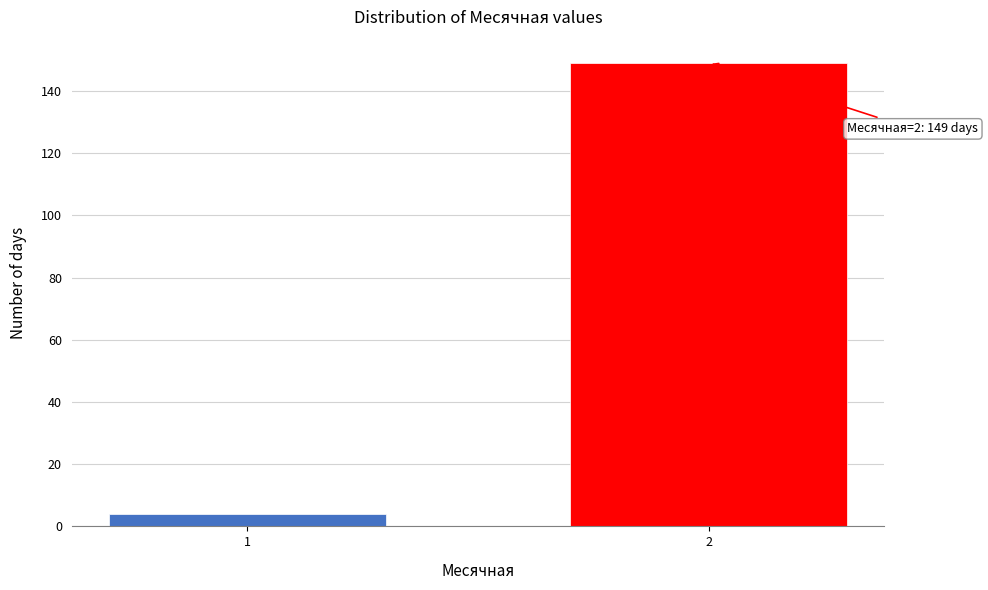

Reading right to left, what are all the values shown in this chart?

2=149	1=4